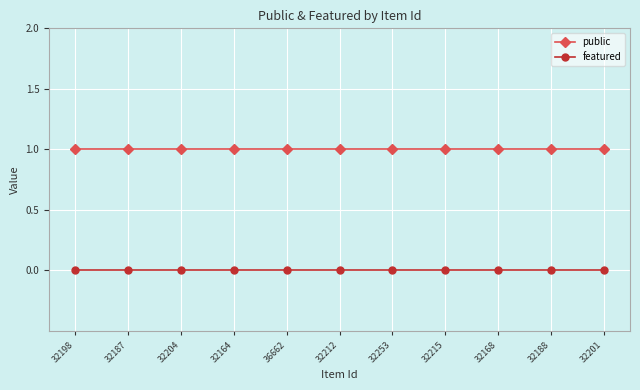

The public series shows 1 at 32164. True or false?

True